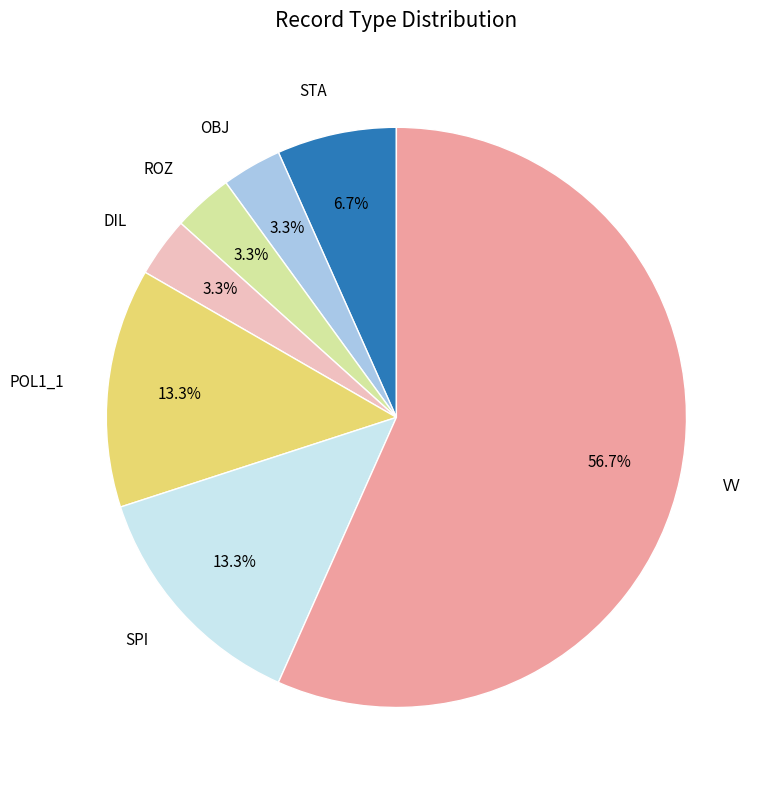

Is there any slice that represents more than half of the pie?

Yes